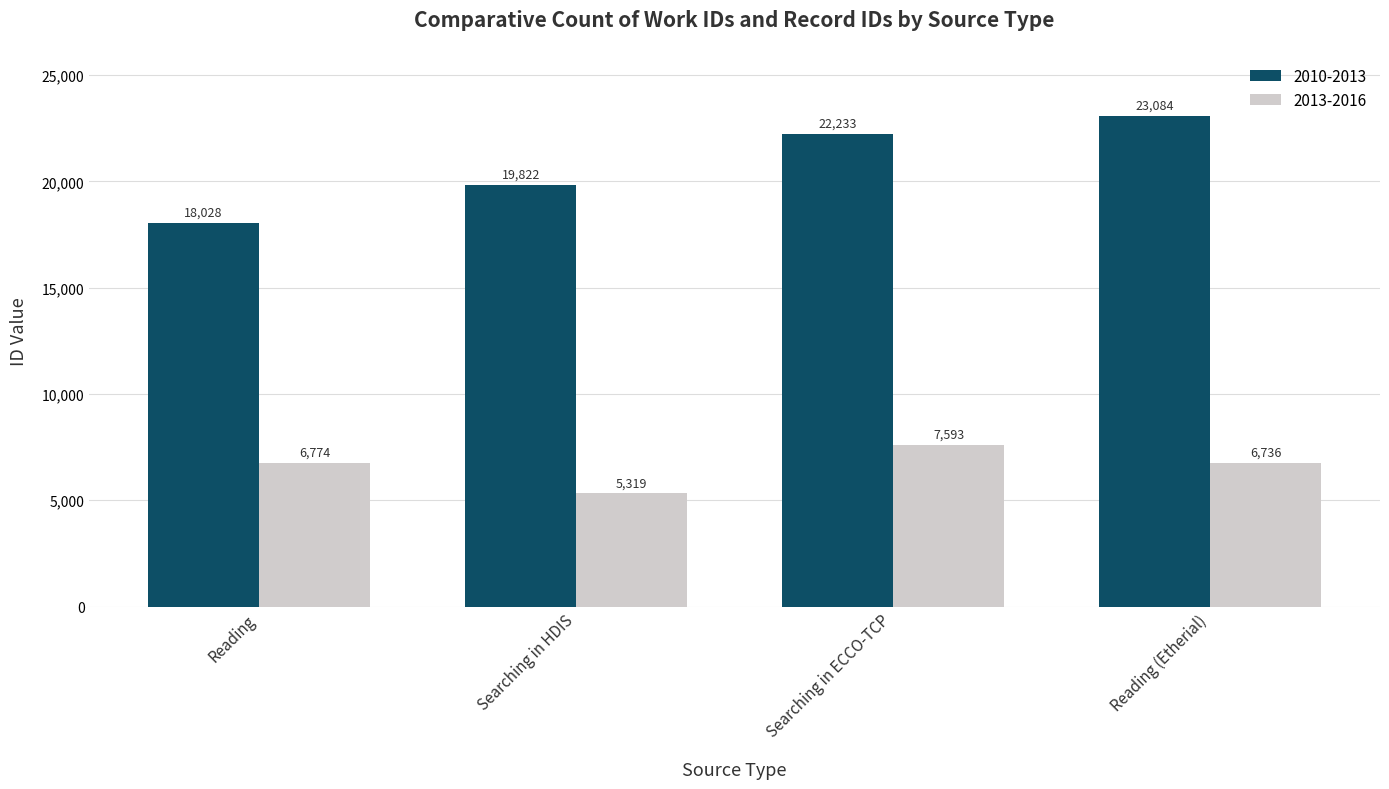

What position from the right is Searching in ECCO-TCP?

2